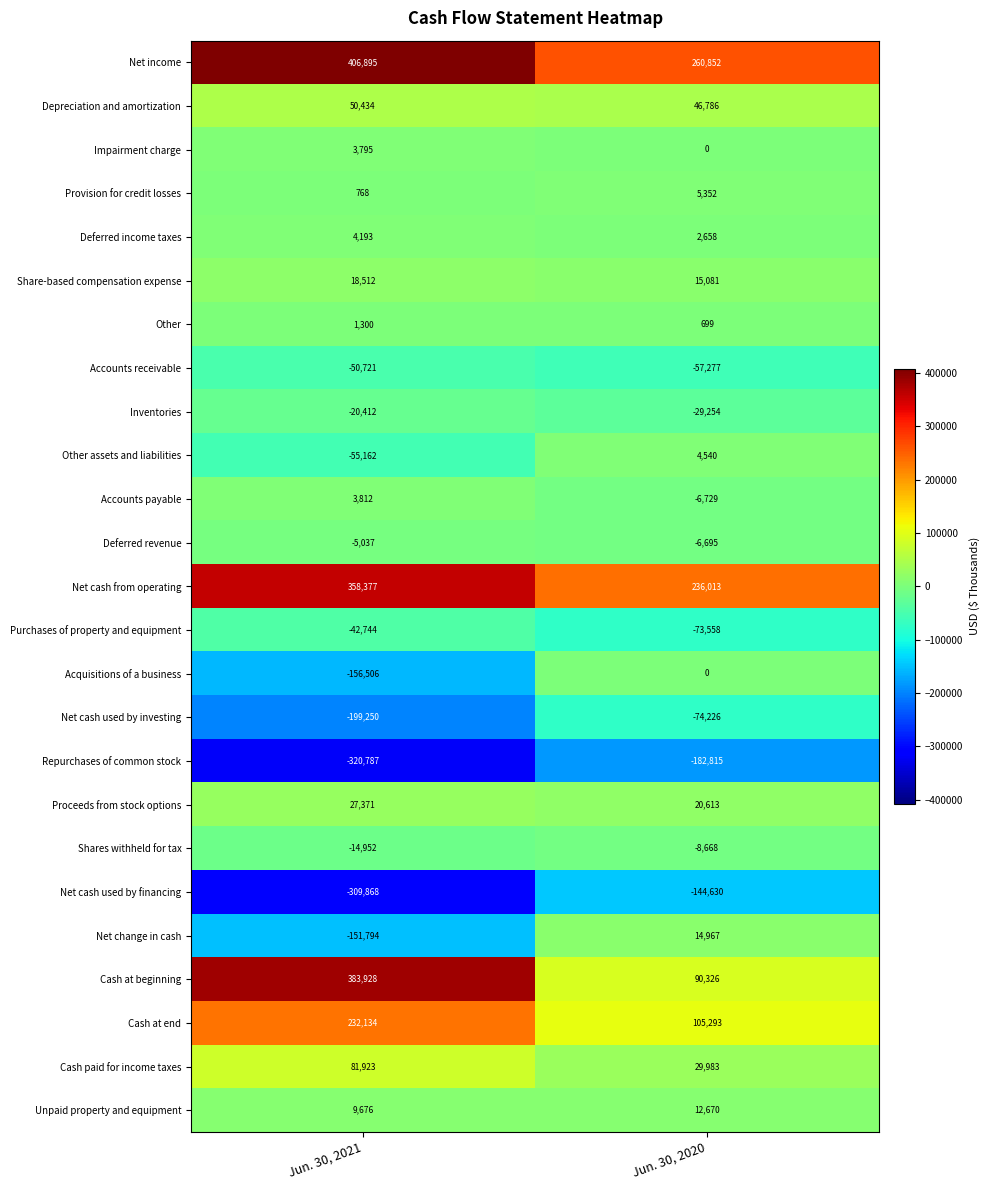

What is the difference between the highest and lowest values at Jun. 30, 2021?

727682